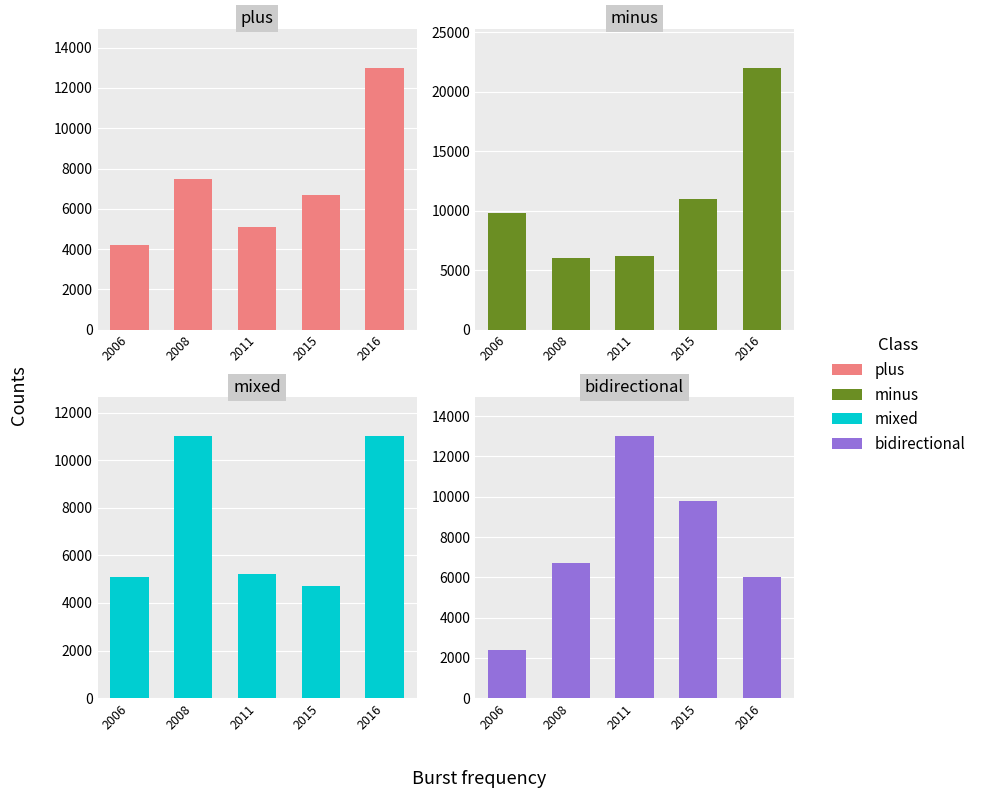

Where does the minus series first go above 9800?

2015